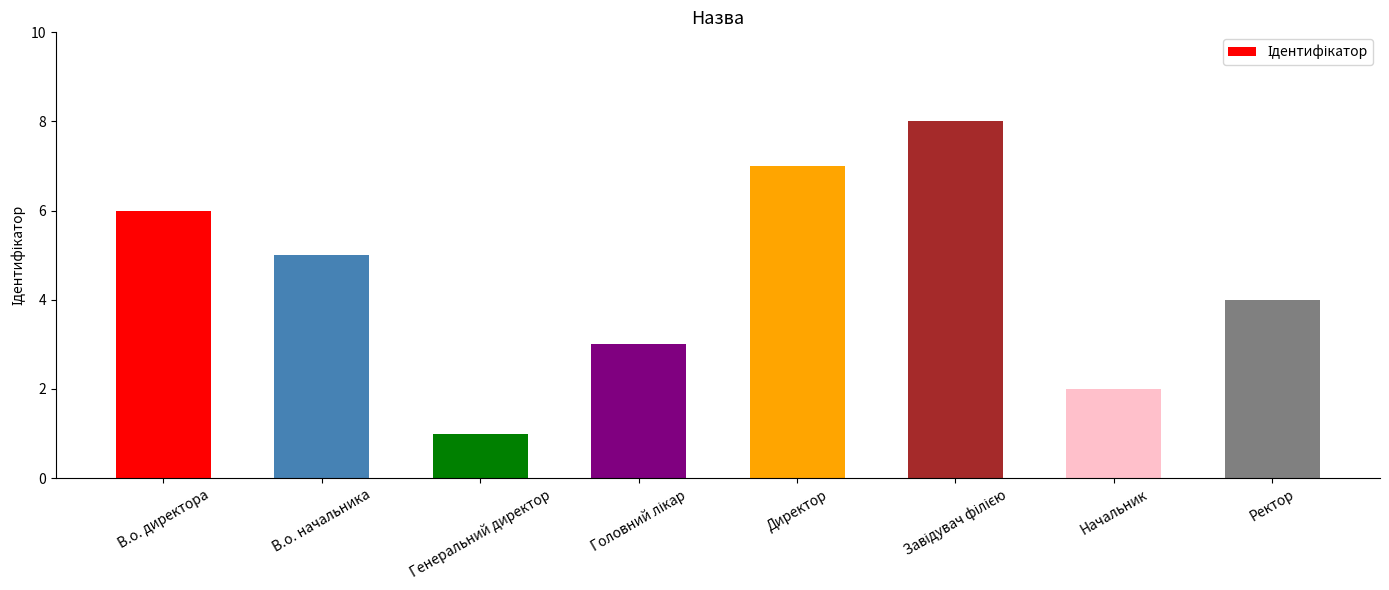

What is the change in value from В.о. директора to Начальник?

-4